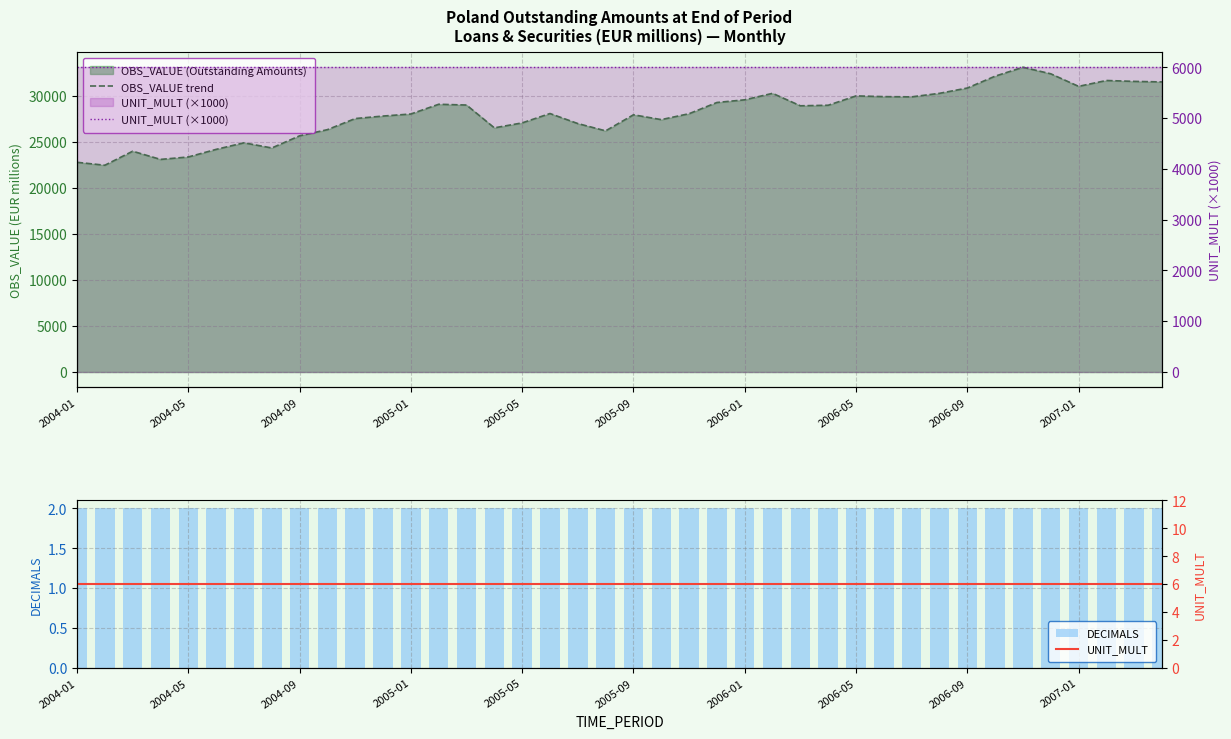

Are the bars grouped side by side (vs. stacked)?

Yes